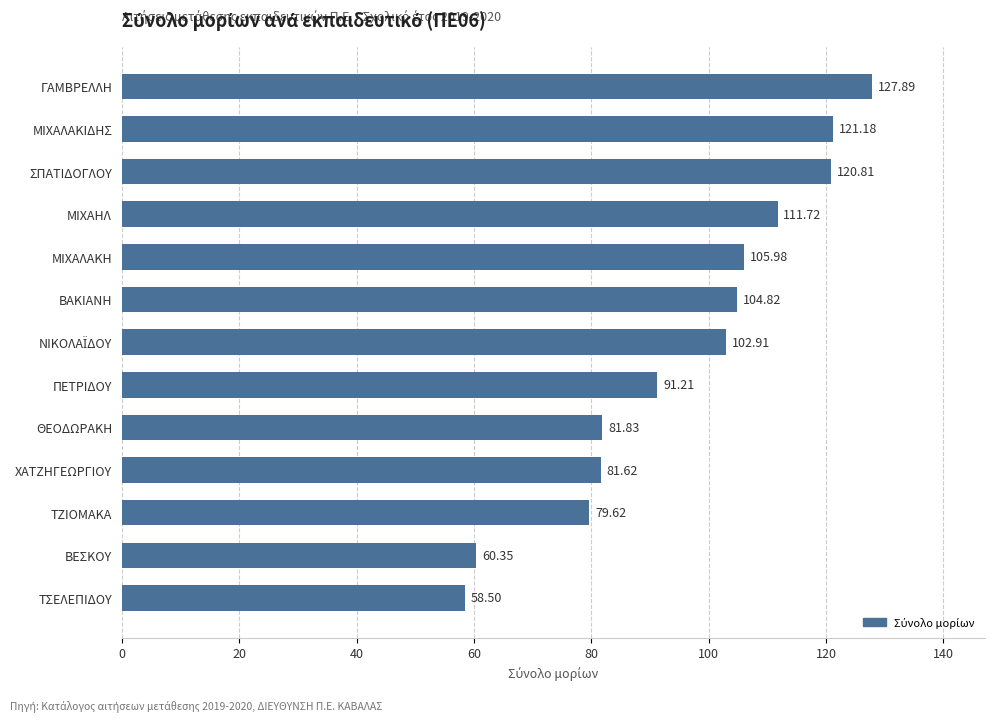

Are the bars grouped side by side (vs. stacked)?

No